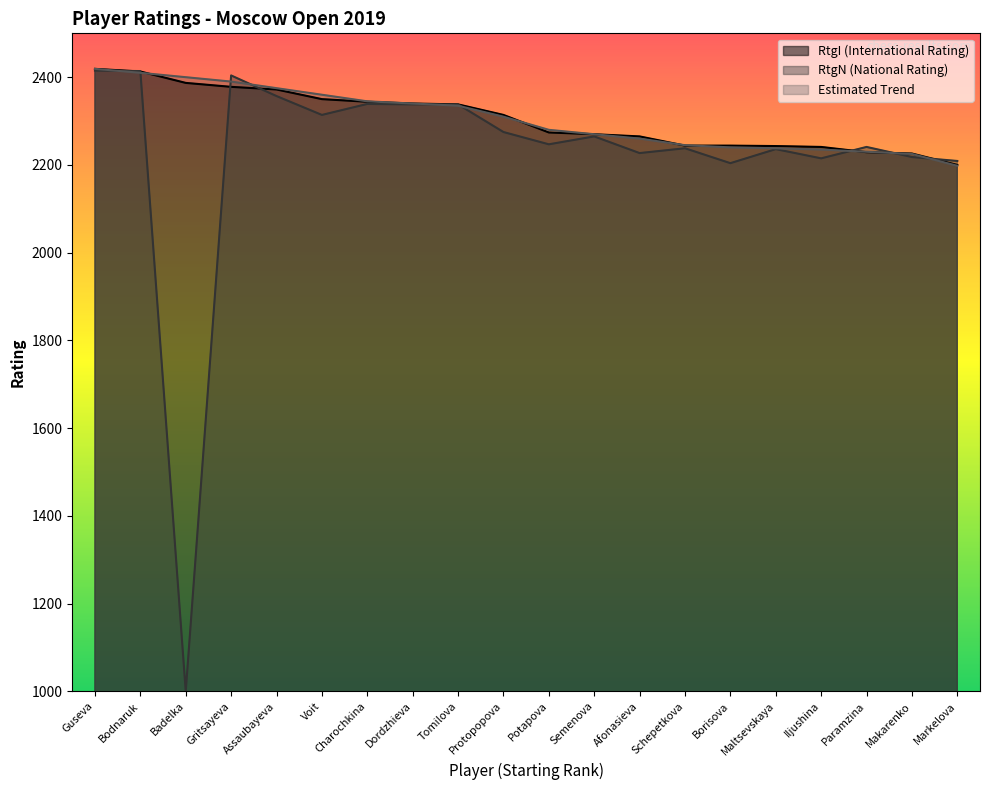

True or false: RtgI has more than 0 points higher than both neighbors.

False